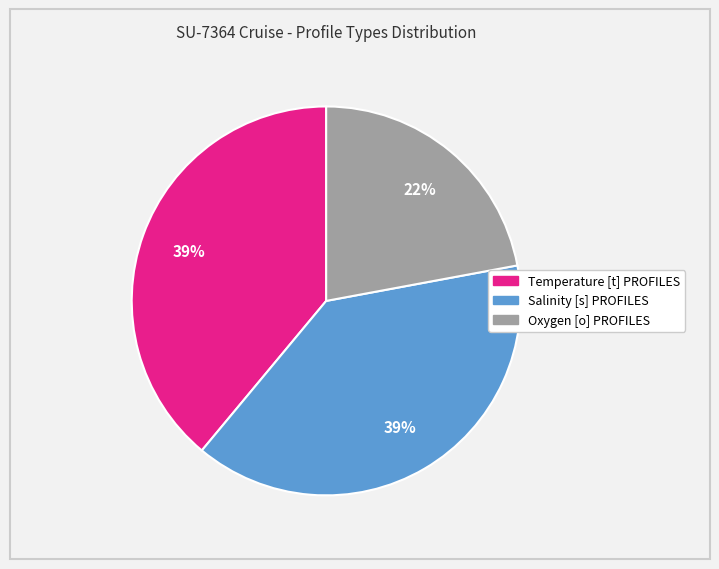

How many slices are in this pie chart?

3